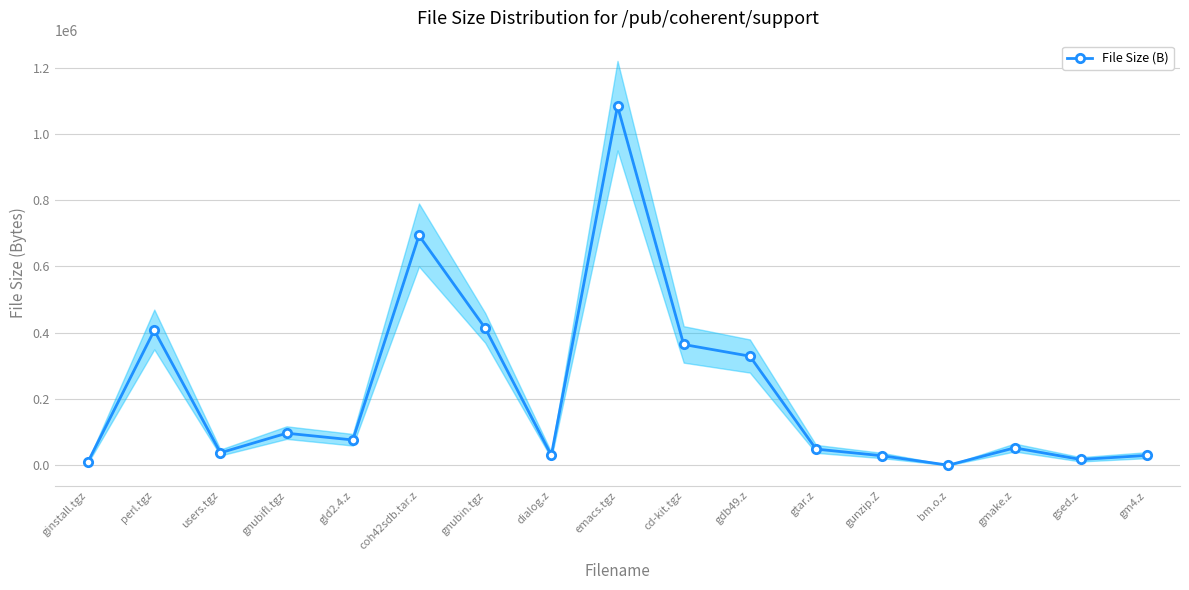

Does the chart have visible grid lines?

Yes